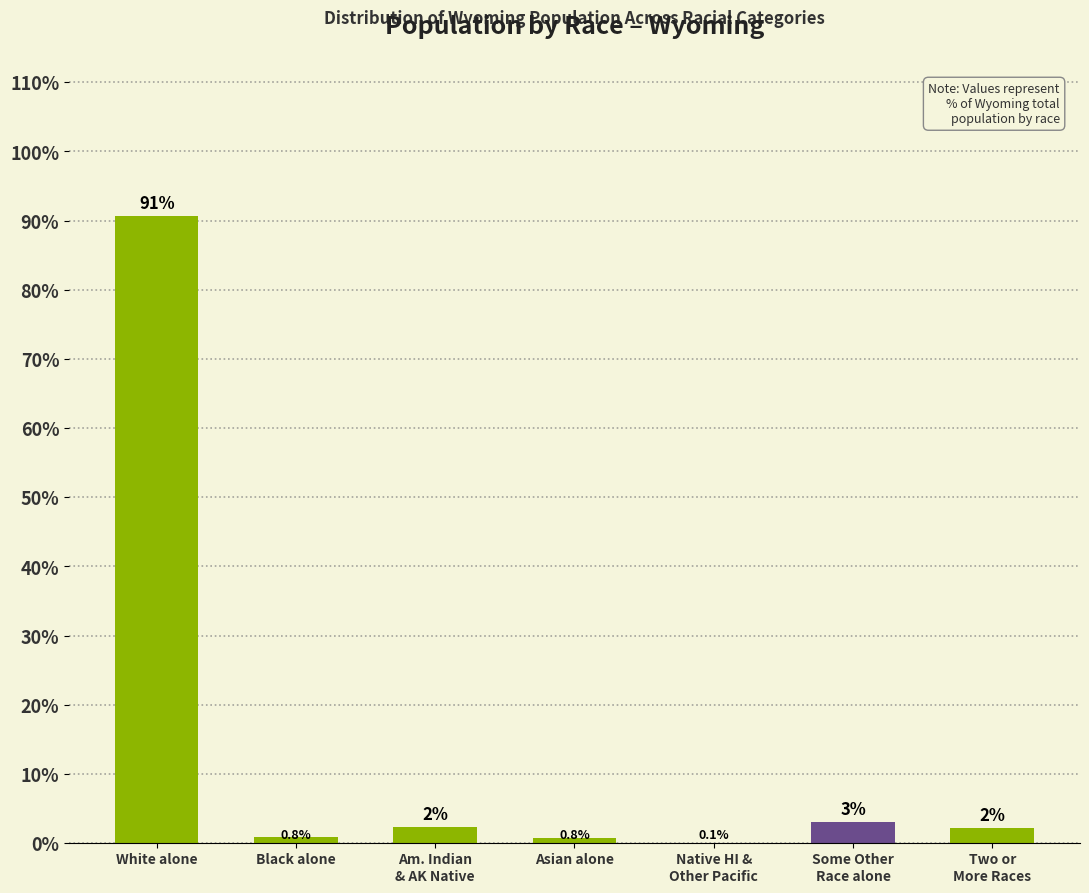

The value at Asian alone is 0.8. True or false?

True